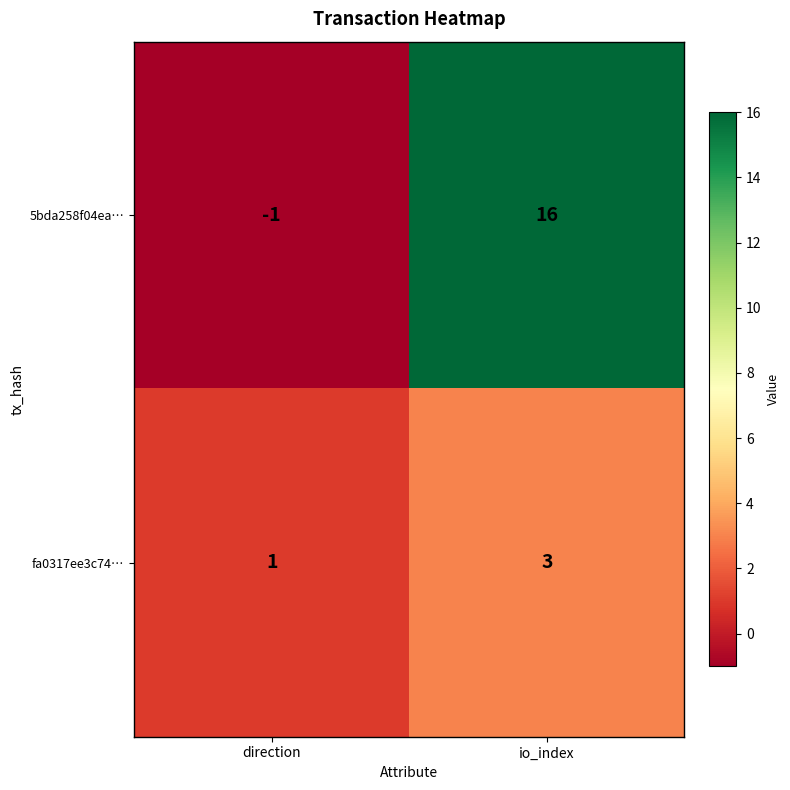

What is the sum of the 5bda258f04ea… values at io_index and direction?

15